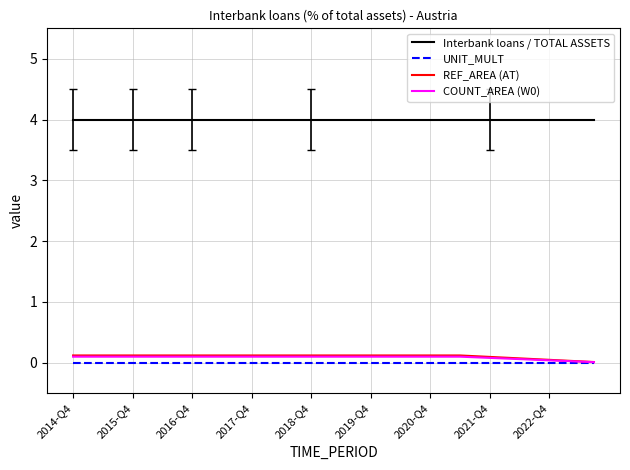

Which series has the largest total across all categories?

Interbank loans / TOTAL ASSETS